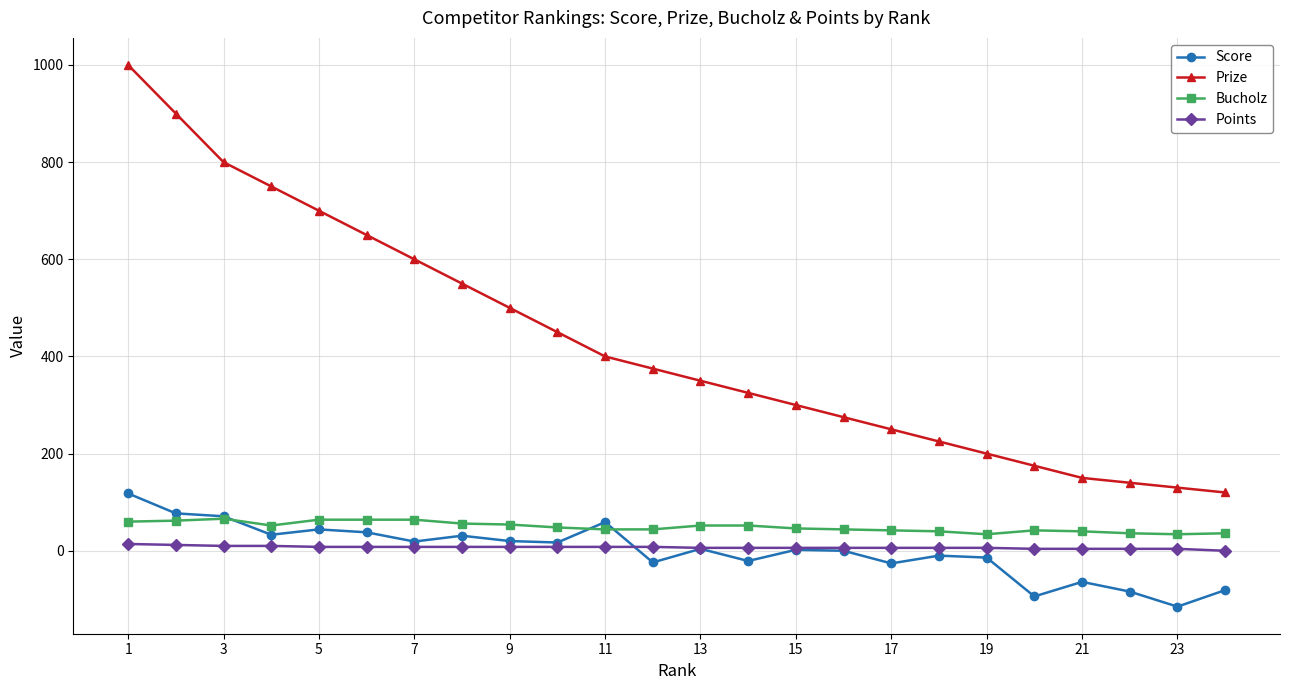

What is the smallest value displayed?

-115